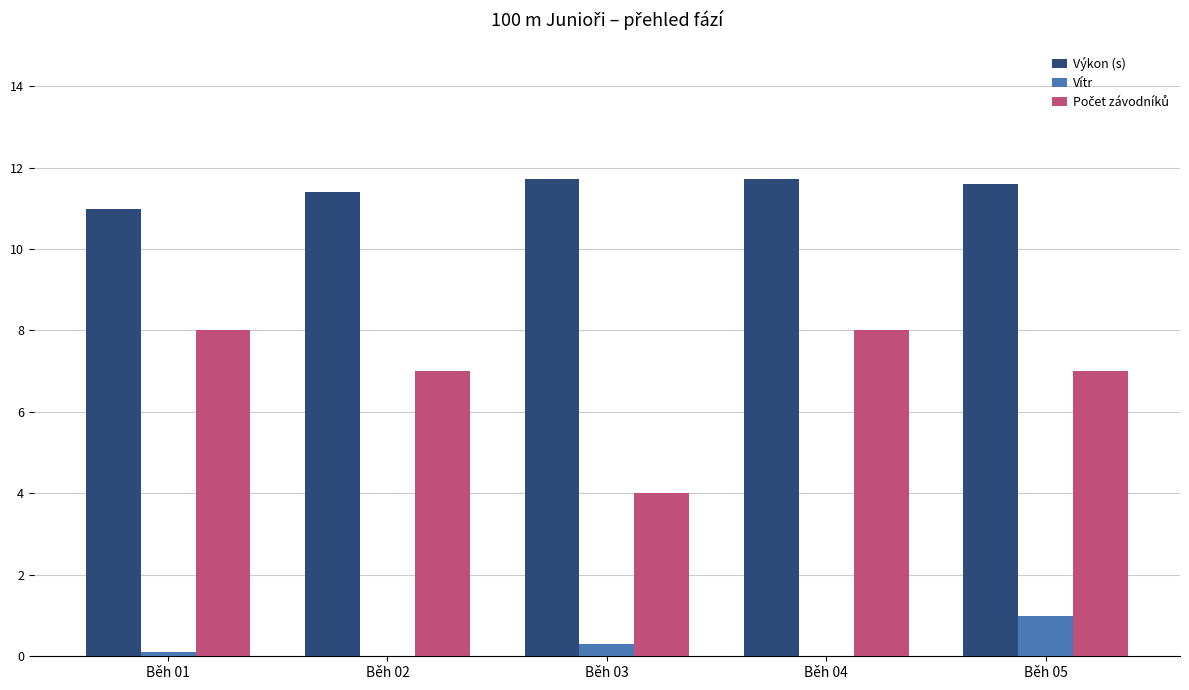

What is the difference between the maximum and second lowest values in the Vítr series?

1.0